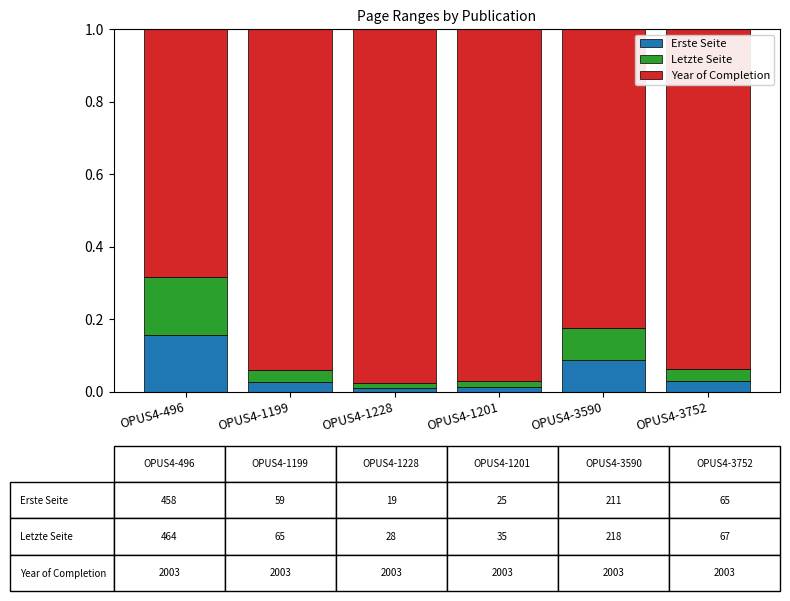

What is the sum of all Erste Seite values?

0.3